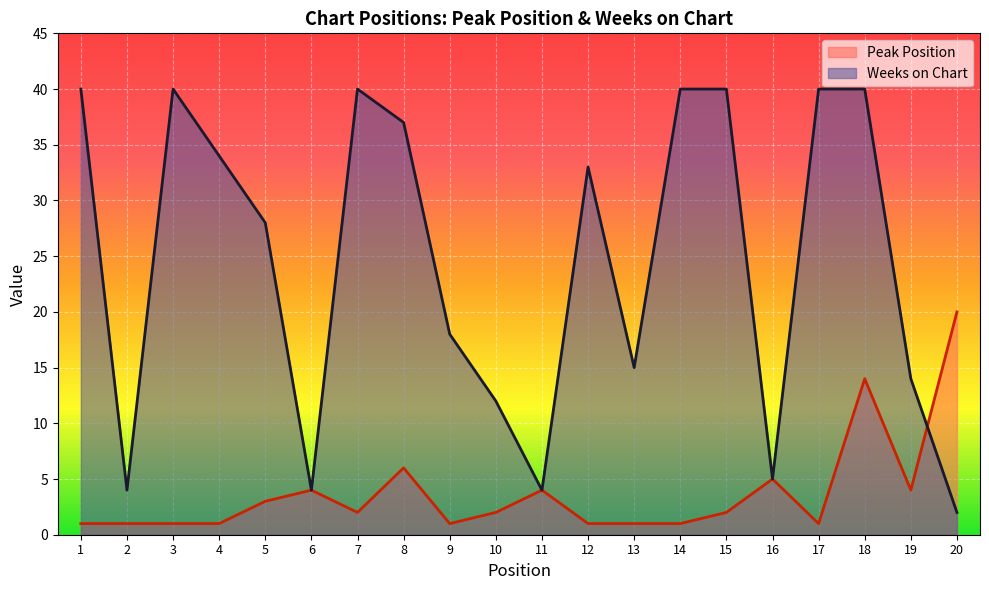

At which category does the chart reach its minimum across all series?

1